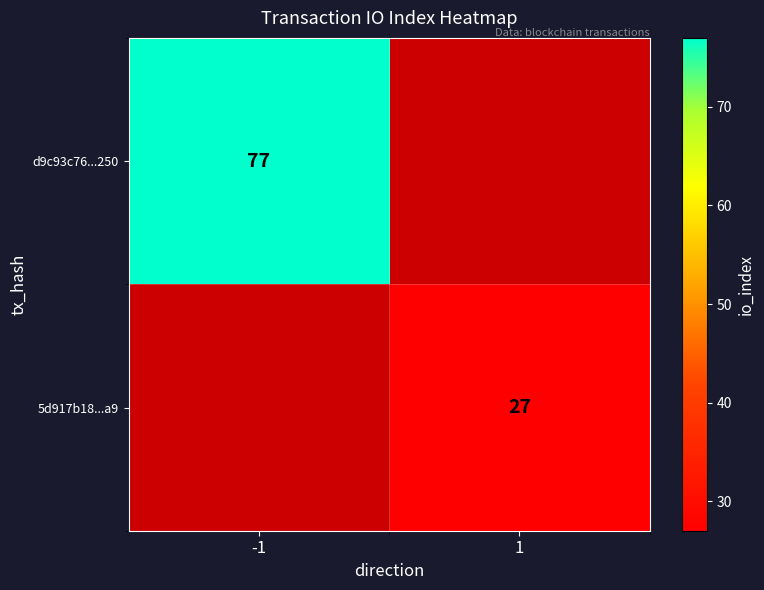

At how many categories does at least one series exceed 47?

1